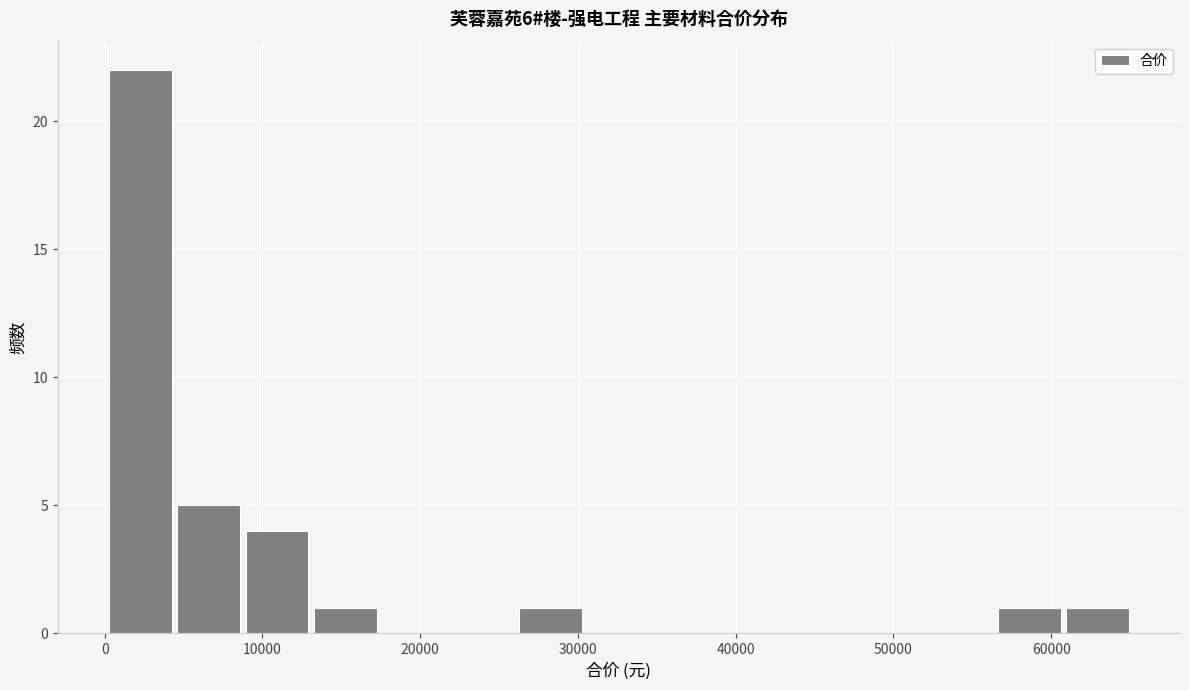

How tall is the bar that spans 9000 to 13000 on the x-axis? Neither the bar edges nor the heights are printed on the chart, so give them approximately, as read against the axes.

4